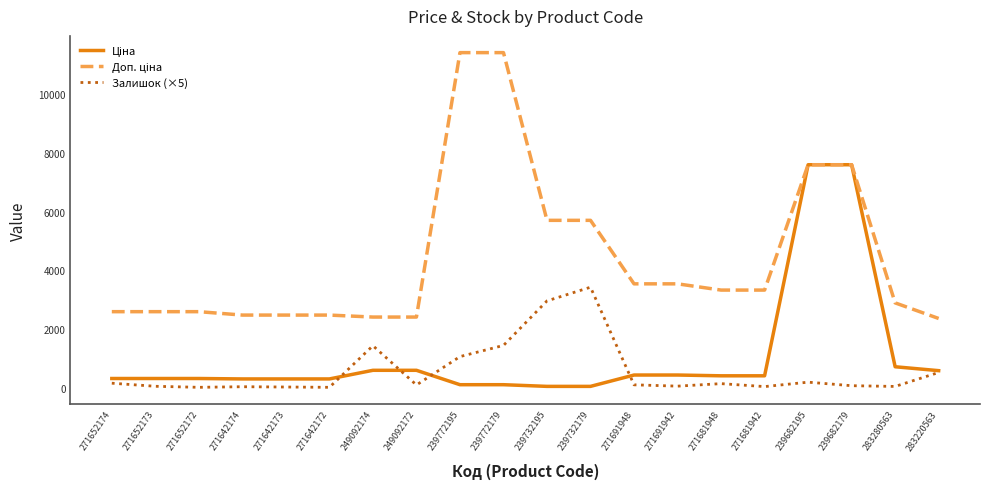

Is it true that Залишок (×5) equals 530.0 at 283220563?

True